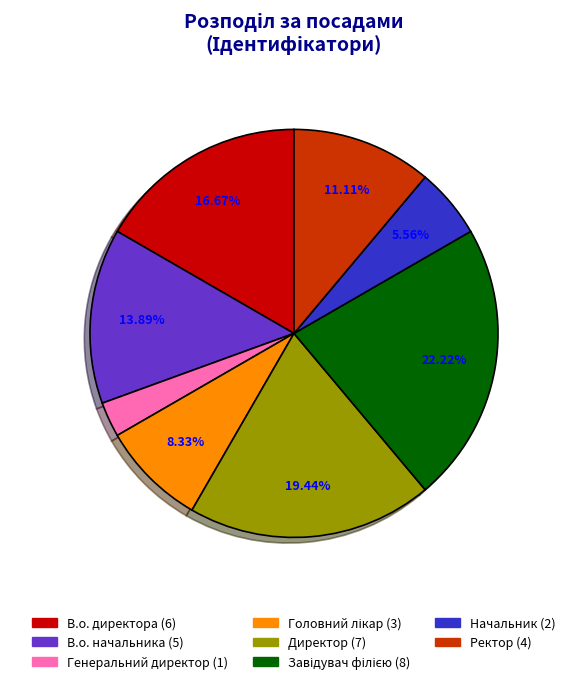

Between Ректор and Директор, which is larger?

Директор